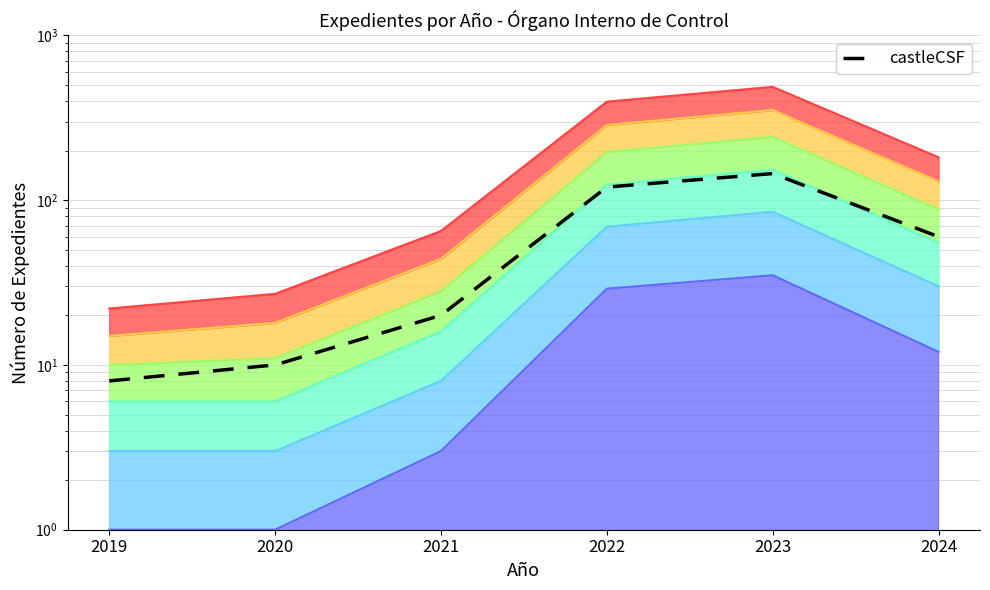

What is the difference between the second highest and minimum values?

112